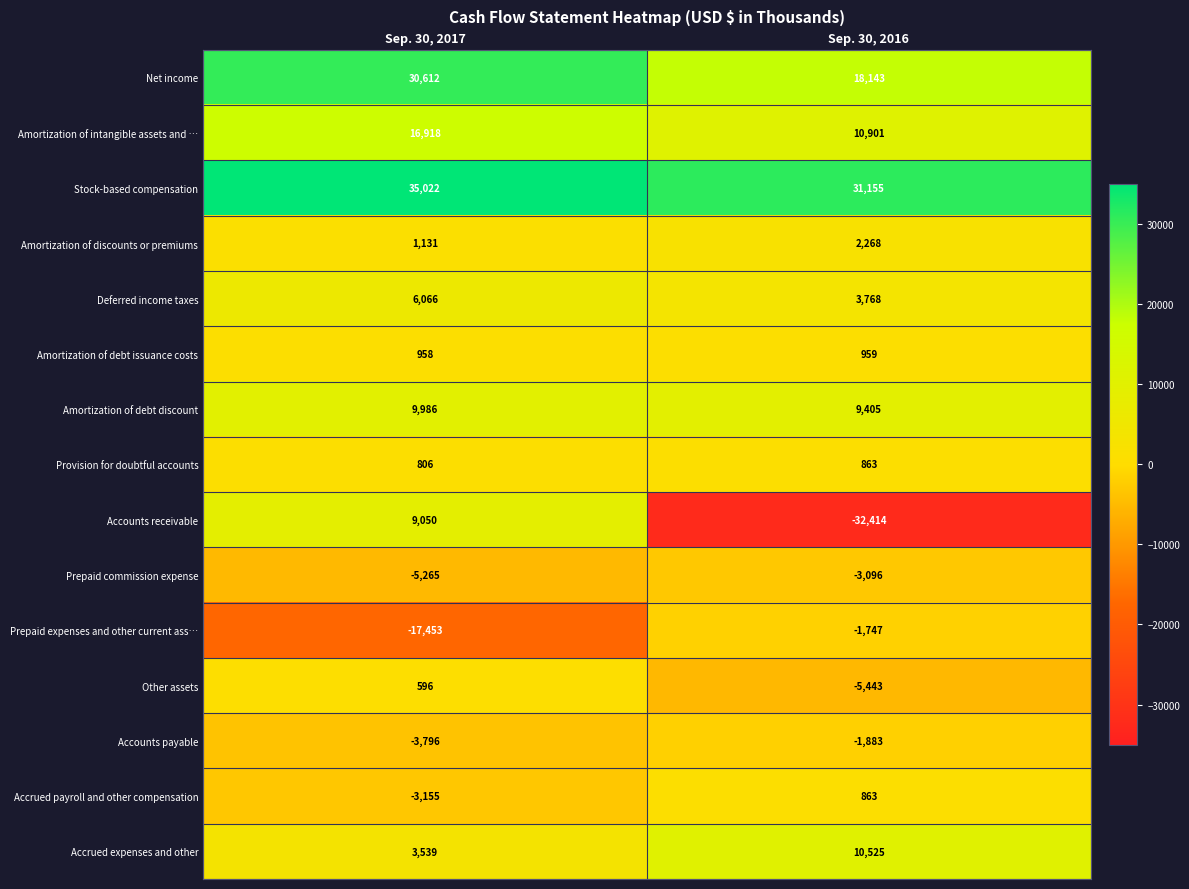

What is the total value across all series at Sep. 30, 2016?

44267